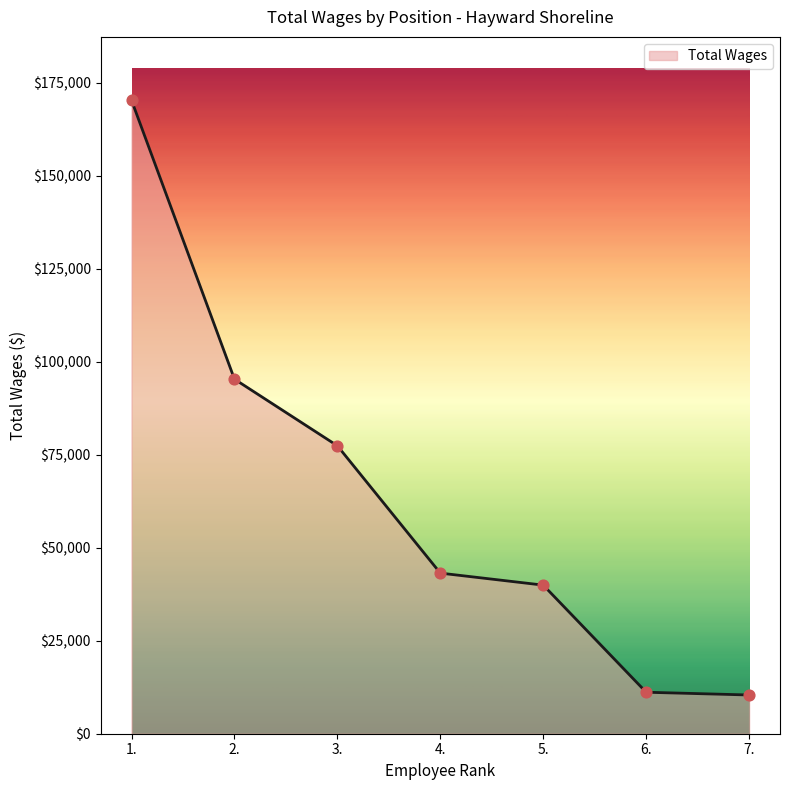

What is the change in value from 2. to 6.?

-84148